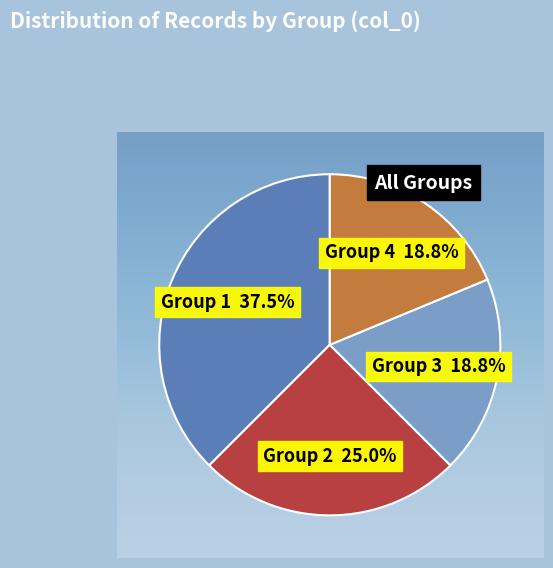

How many segments does this pie chart have?

4